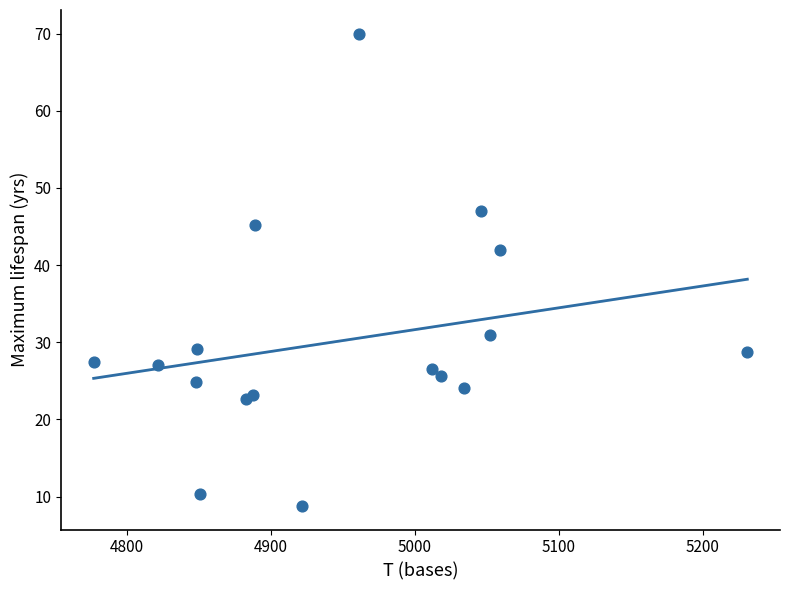

What is the range of Y values (max minus min)?

61.2